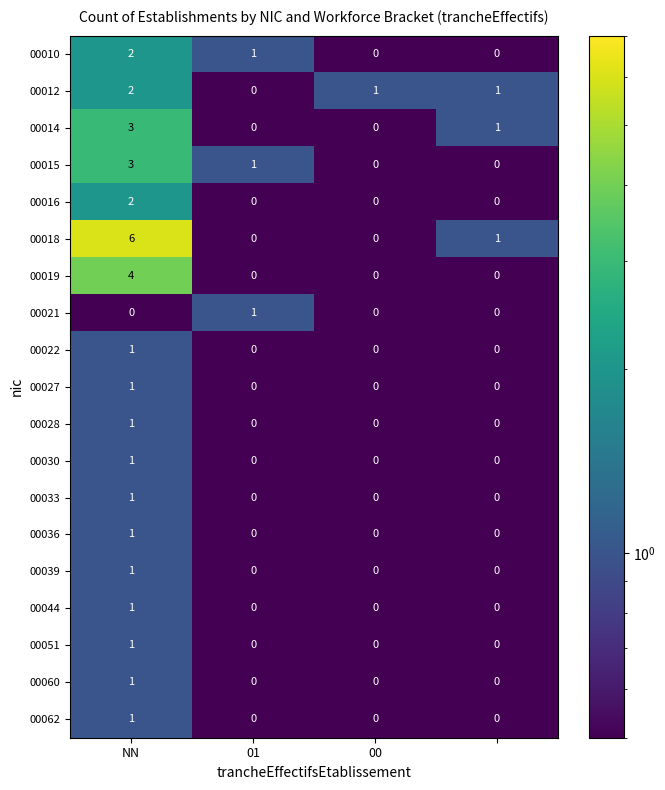

What is the maximum value shown in the chart?

6